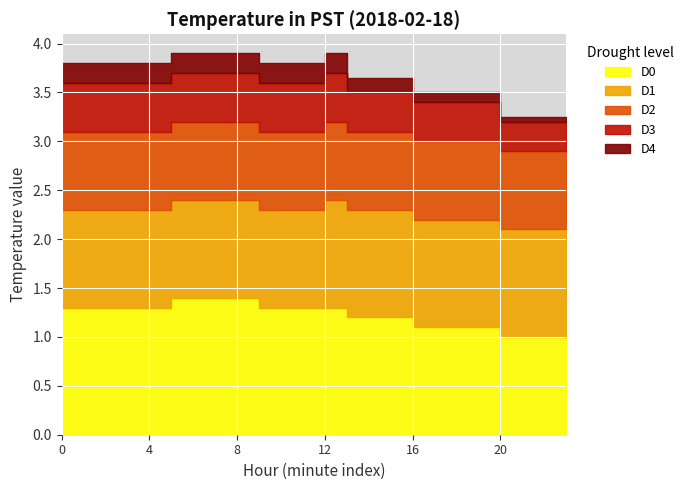

True or false: D2 has more than 2 interior local peaks.

False